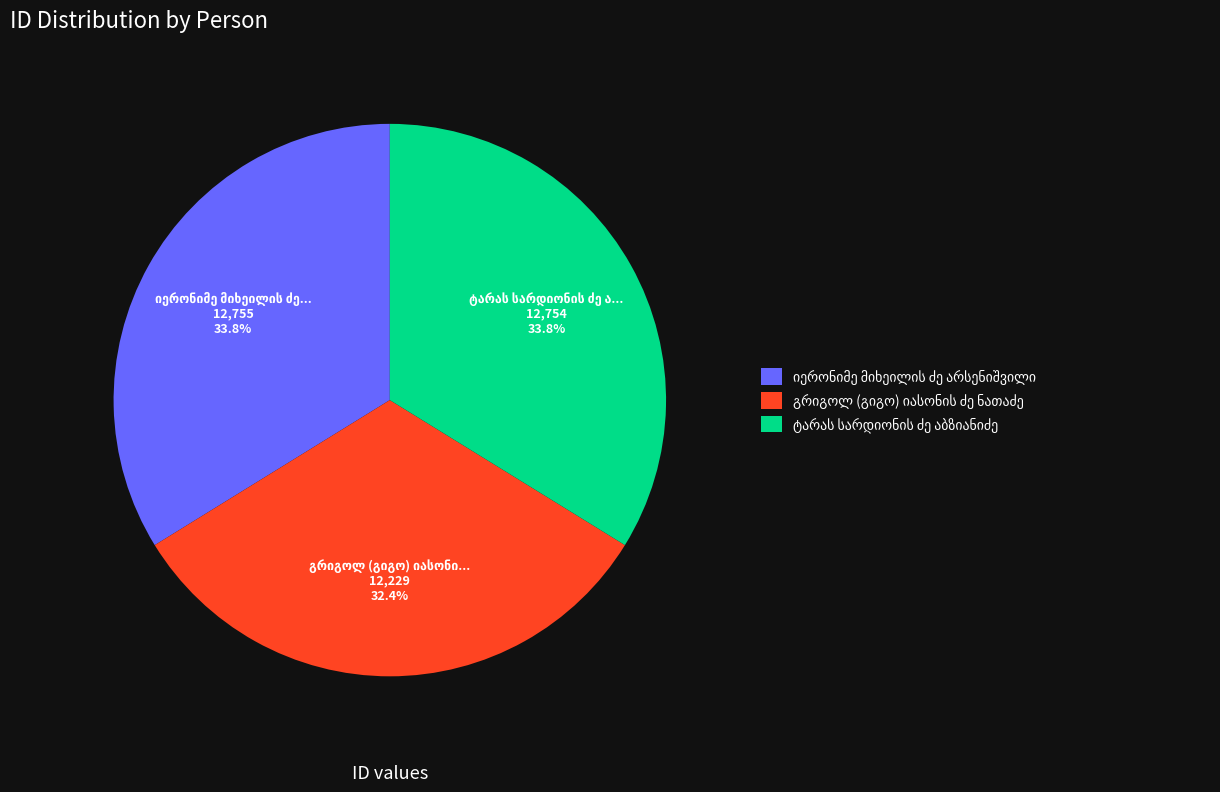

Does any single category account for the majority?

No